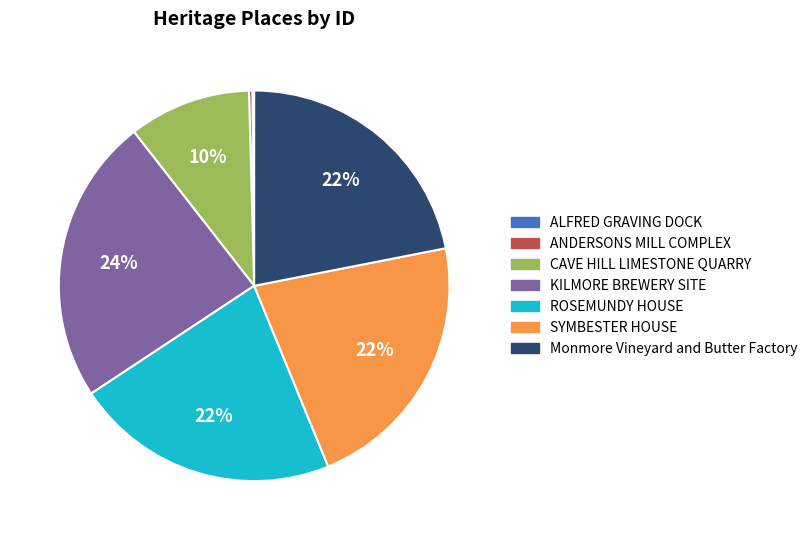

Is it true that SYMBESTER HOUSE is 33% of the pie?

False